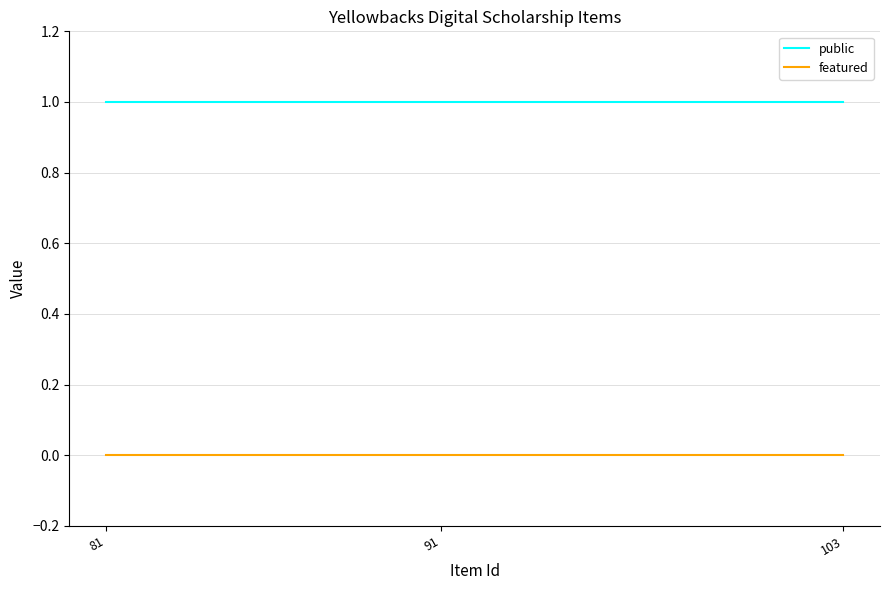

What is the maximum value for public?

1